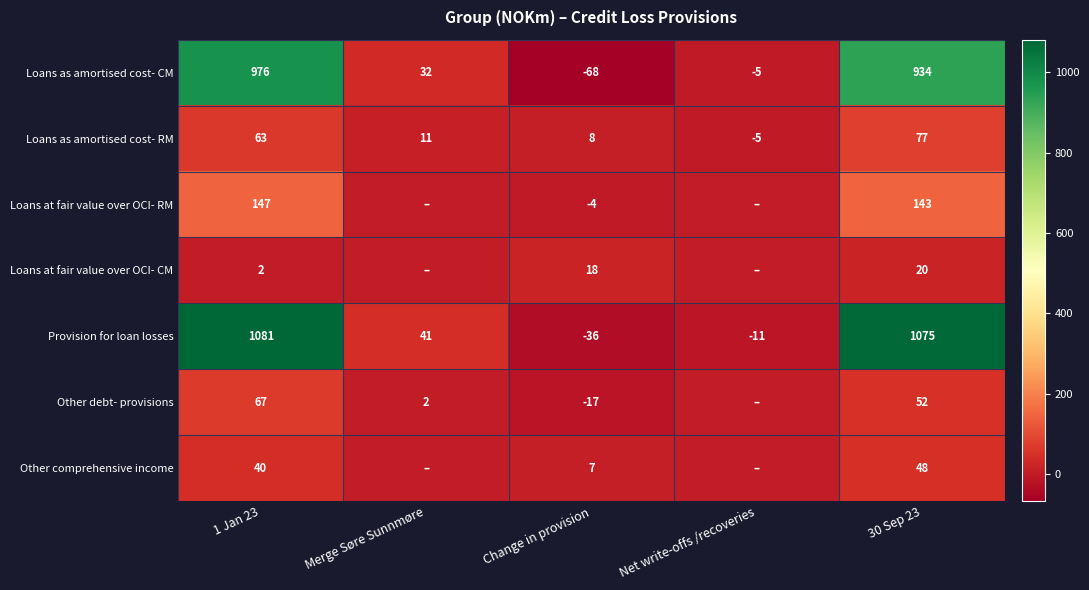

What is the total value across all series at Merge Søre Sunnmøre?

86